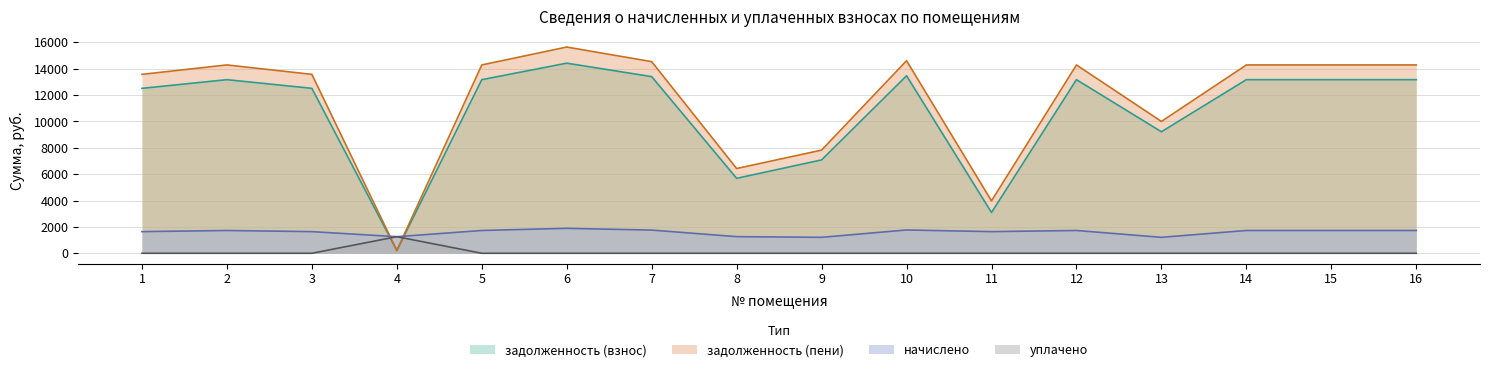

Rank the series at 11 from lowest to highest value.

уплачено, начислено, задолженность (взнос), задолженность (пени)